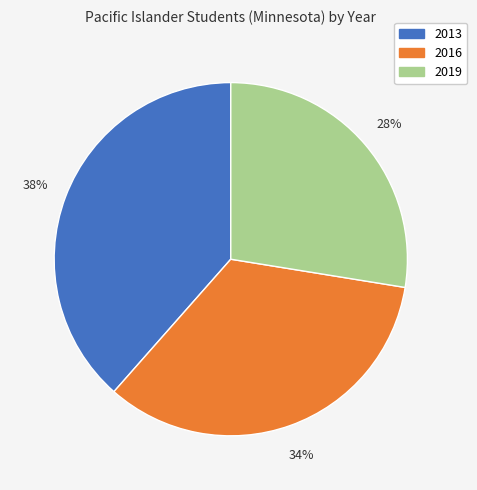

To the nearest percent, what is the combined percentage of 2016 and 2013?

72%